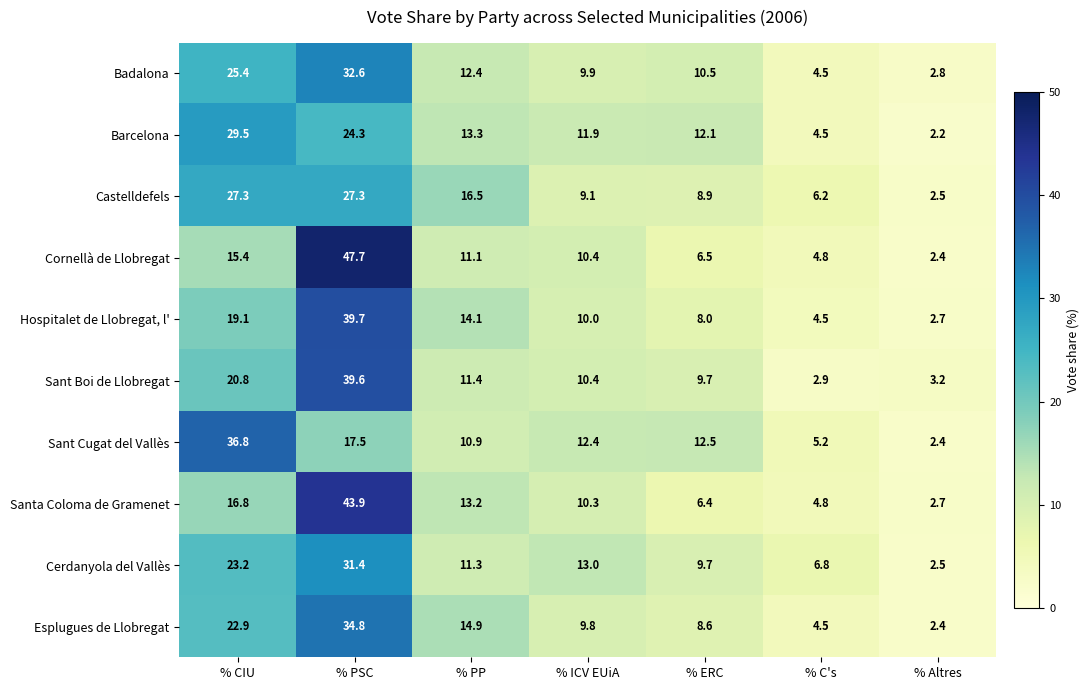

Between % ERC and % C's, which series saw the biggest shift?

Barcelona